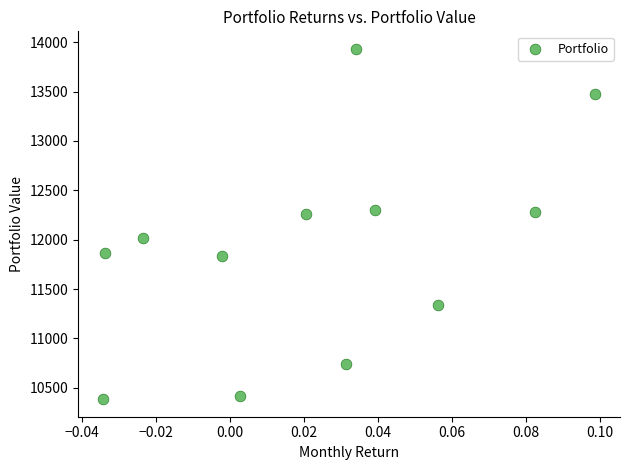

What is the range of Y values (max minus min)?

3548.5